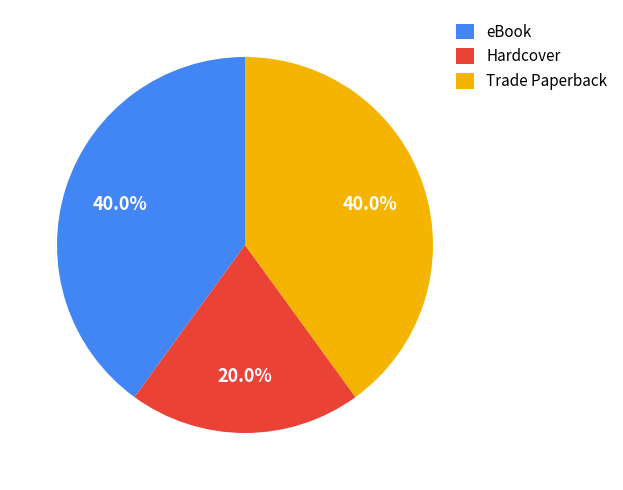

Between Trade Paperback and Hardcover, which is larger?

Trade Paperback